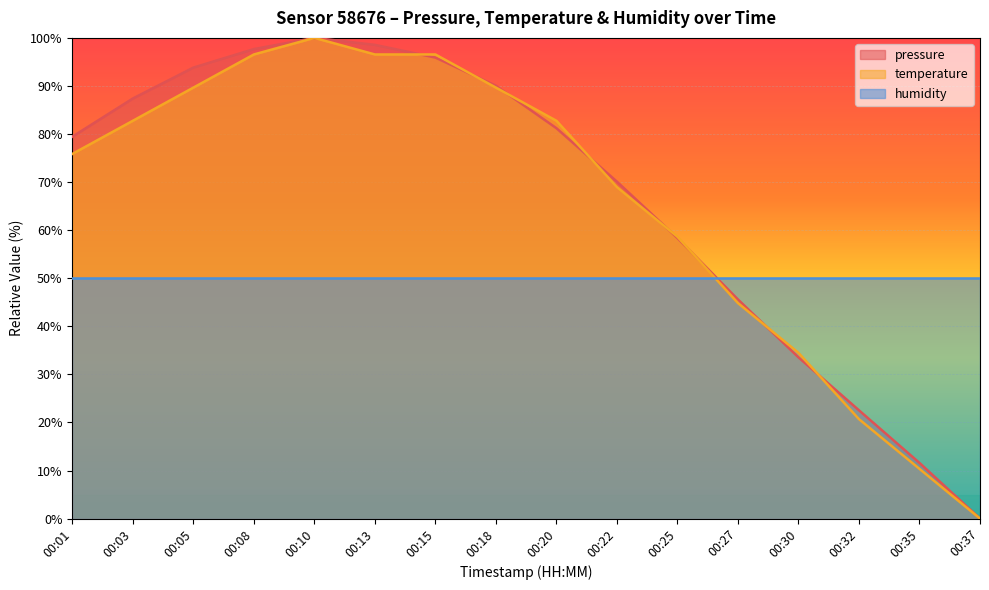

Which category has the lowest value across all series?

00:37